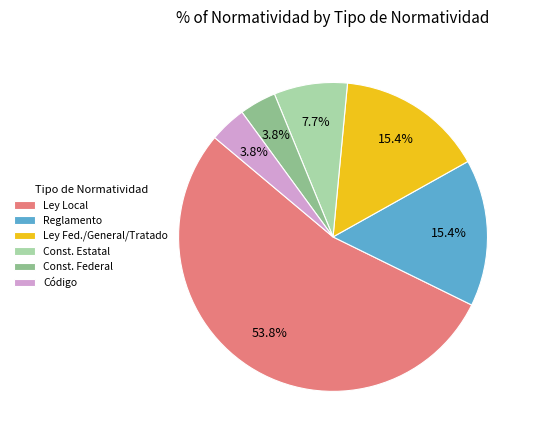

Do Ley Fed./General/Tratado and Reglamento together represent more than half of the pie?

No